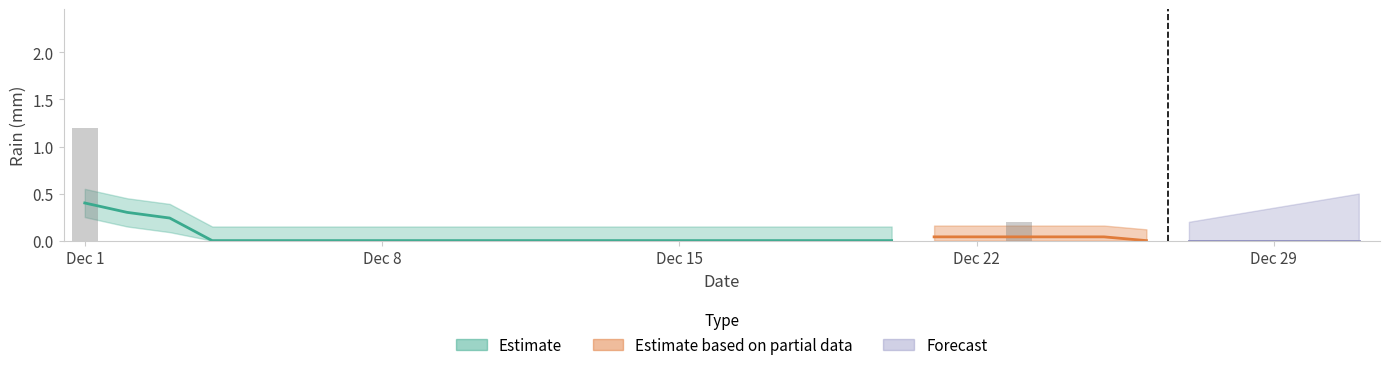

How many values are between 0 and 1?

30